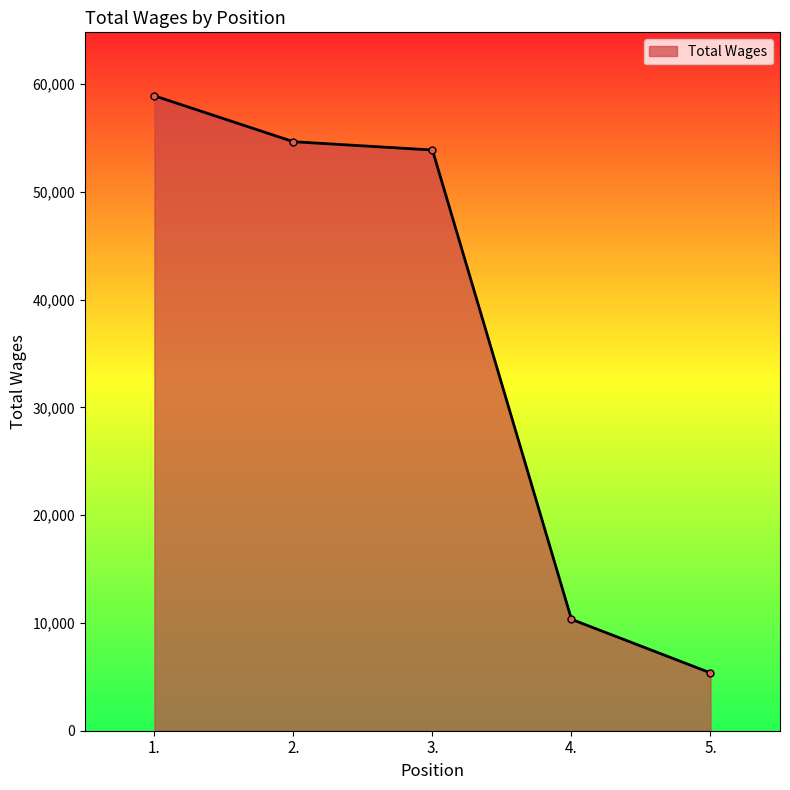

How many series are shown in this chart?

1